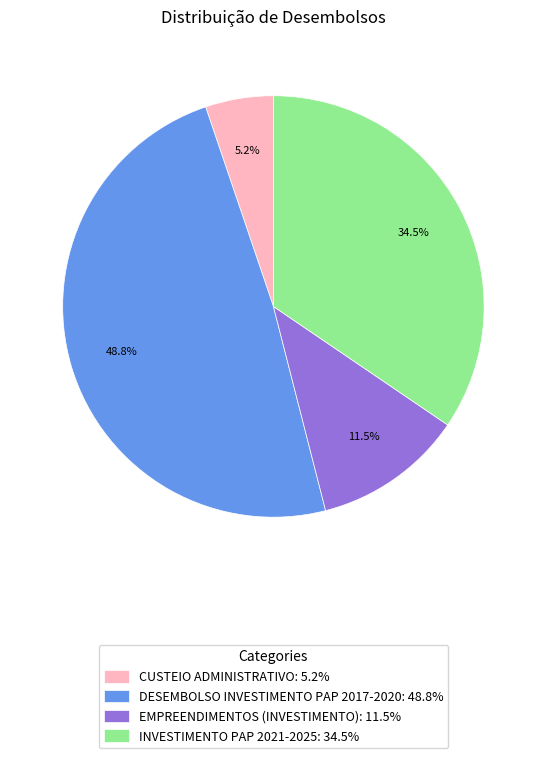

To the nearest percent, what is the combined percentage of EMPREENDIMENTOS (INVESTIMENTO) and CUSTEIO ADMINISTRATIVO?

17%